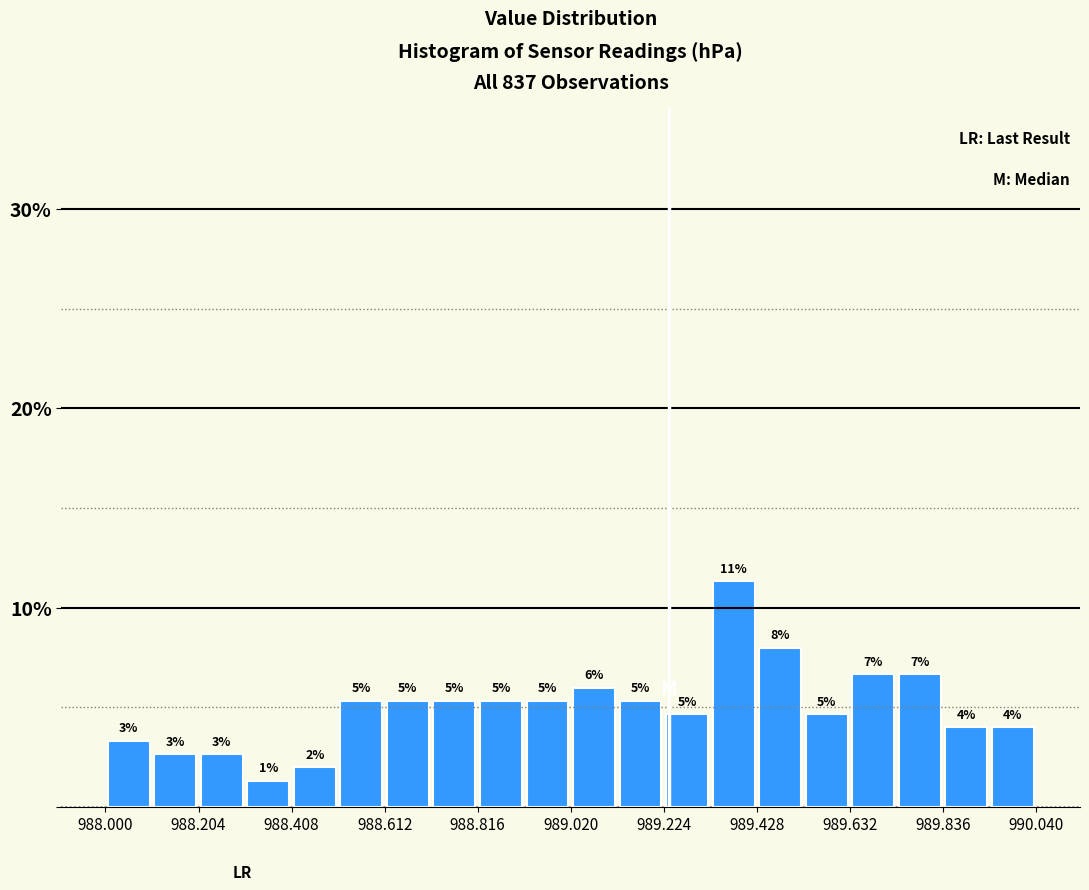

Read against the x-axis, roughly where is the centre of the tallest bar?

989.40